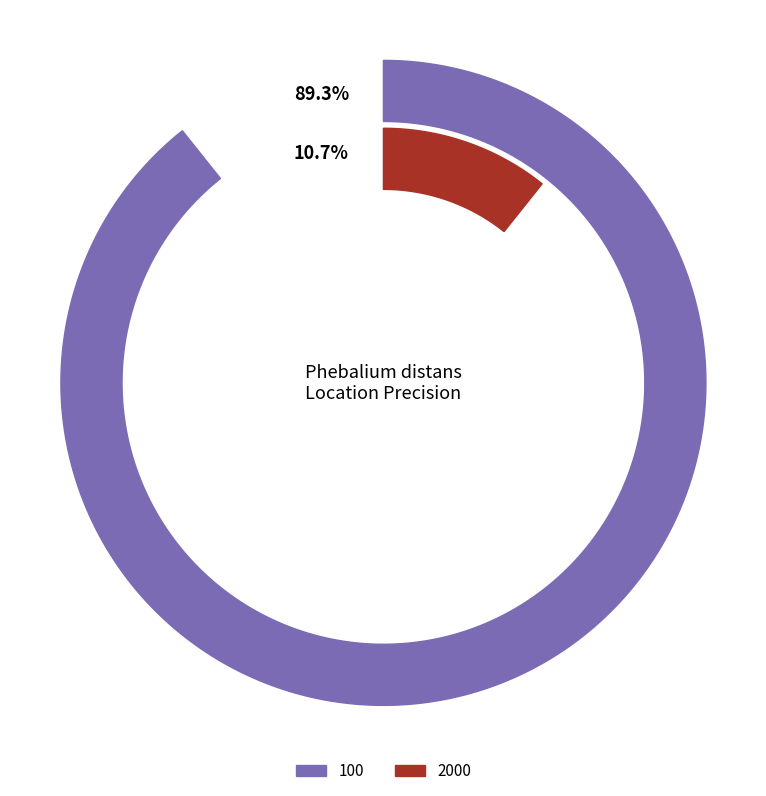

To the nearest percent, what percentage of the pie is 100?

89%